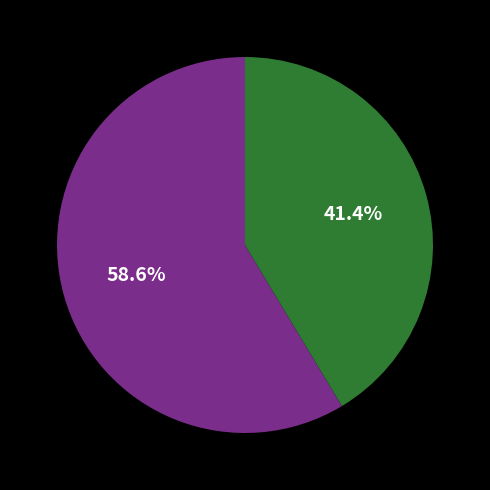

Is there a majority slice in this chart?

Yes